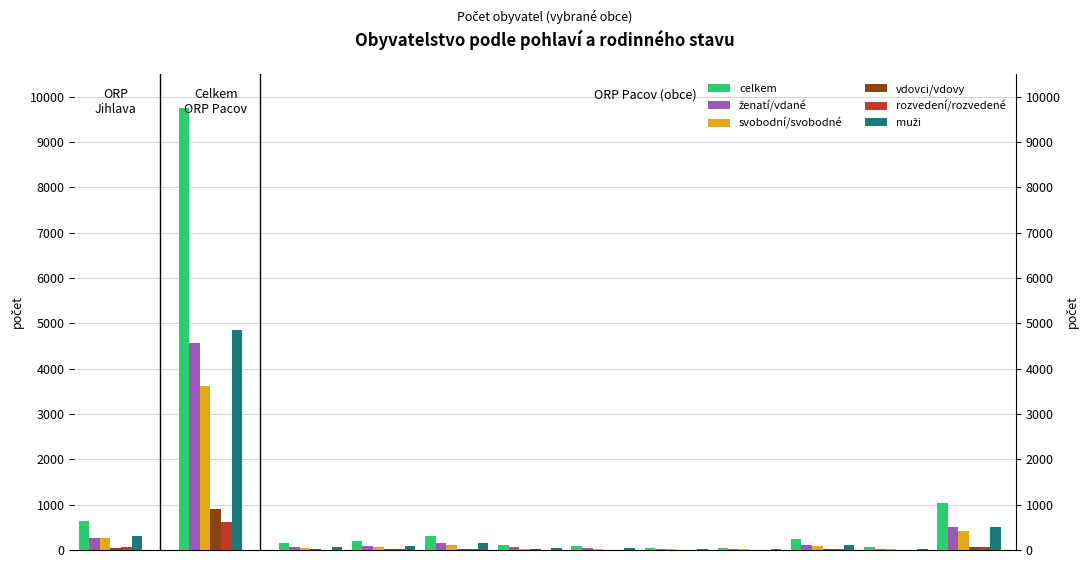

Reading right to left, transcribe all the data shown in this chart.

celkem: 1041	73	243	55	50	80	107	307	199	148	9756	649
ženatí/vdané: 497	32	121	25	25	34	56	159	96	69	4566	274
svobodní/svobodné: 413	29	92	24	18	32	29	104	71	51	3629	260
vdovci/vdovy: 71	8	16	5	3	9	13	24	19	19	910	53
rozvedení/rozvedené: 60	4	13	1	4	5	9	19	13	9	626	61
muži: 518	32	119	26	27	42	51	151	98	74	4845	312